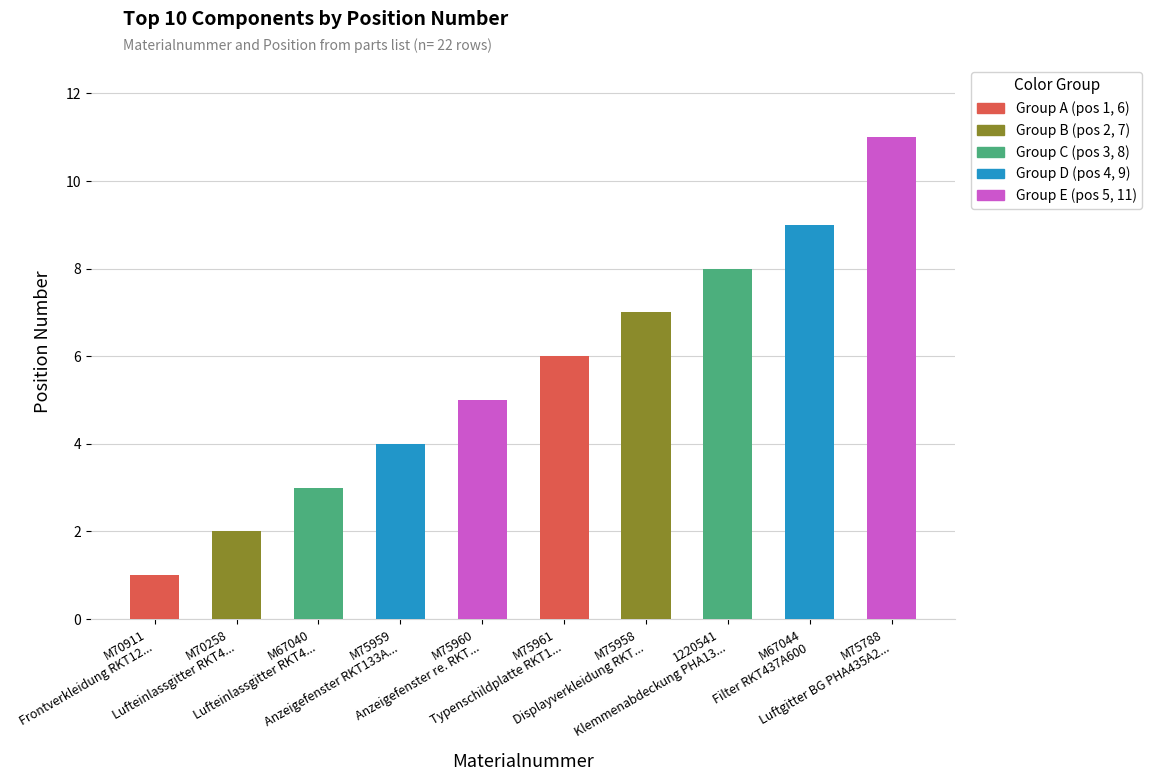

What is the change in value from 1220541
Klemmenabdeckung PHA13... to M75788
Luftgitter BG PHA435A2...?

+3